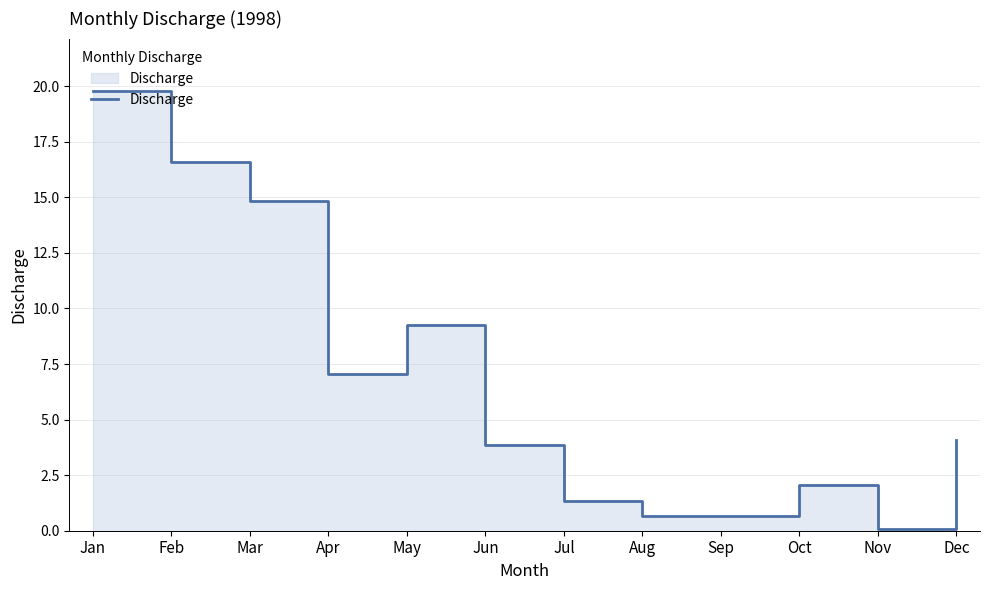

How many distinct data groups are displayed?

1